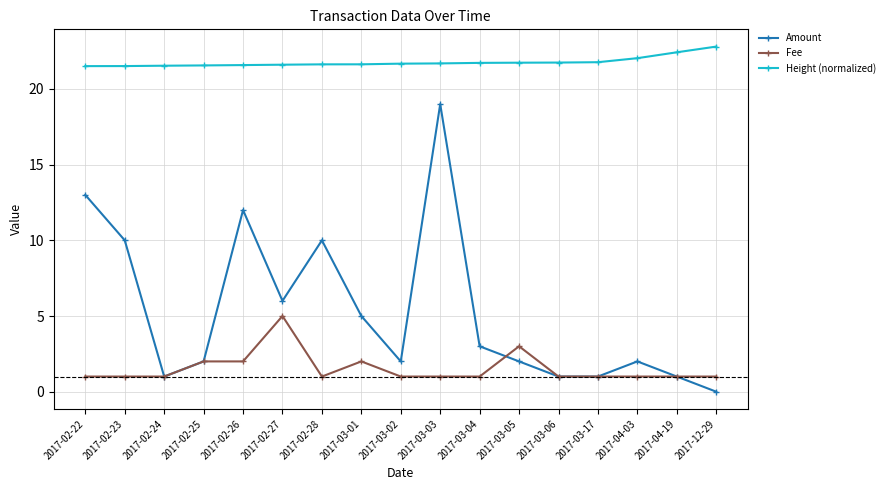

True or false: Amount and Height (normalized) intersect in this chart.

False